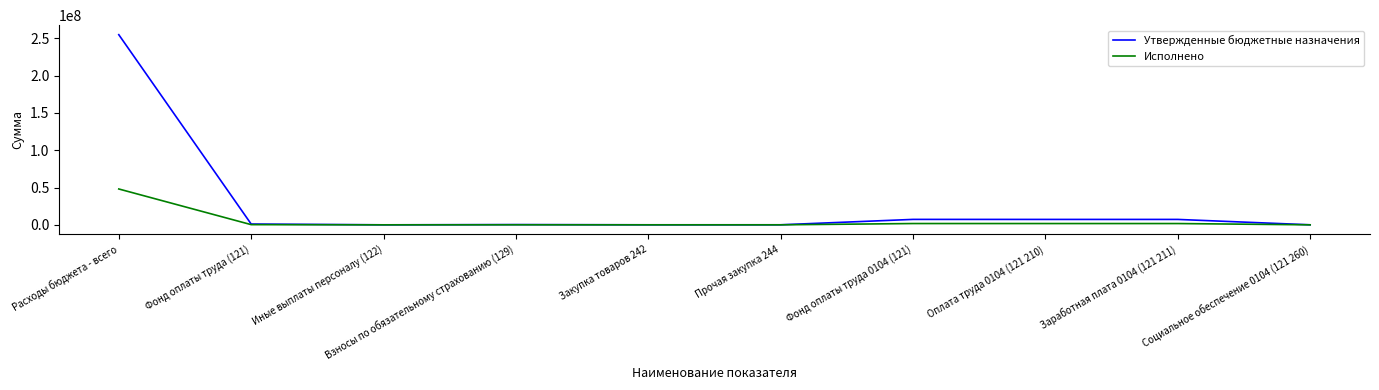

At which category is the sum across all series the highest?

Расходы бюджета - всего